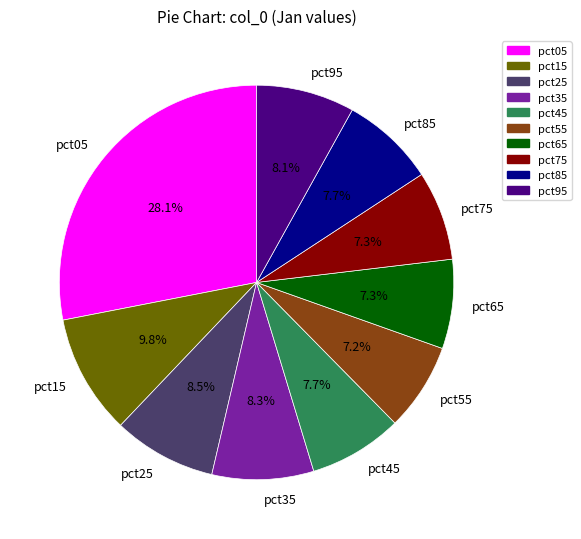

Which slice is the largest?

pct05